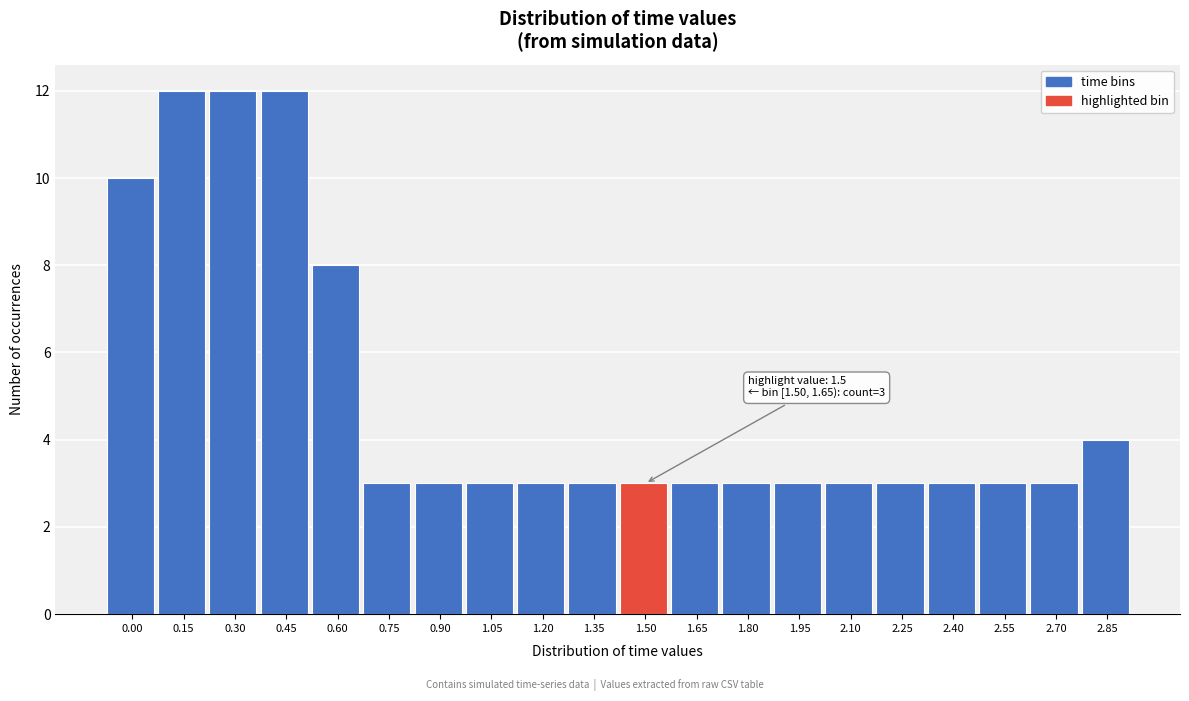

Reading left to right, what are all the values shown in this chart?

0.00=10	0.15=12	0.30=12	0.45=12	0.60=8	0.75=3	0.90=3	1.05=3	1.20=3	1.35=3	1.50=3	1.65=3	1.80=3	1.95=3	2.10=3	2.25=3	2.40=3	2.55=3	2.70=3	2.85=4